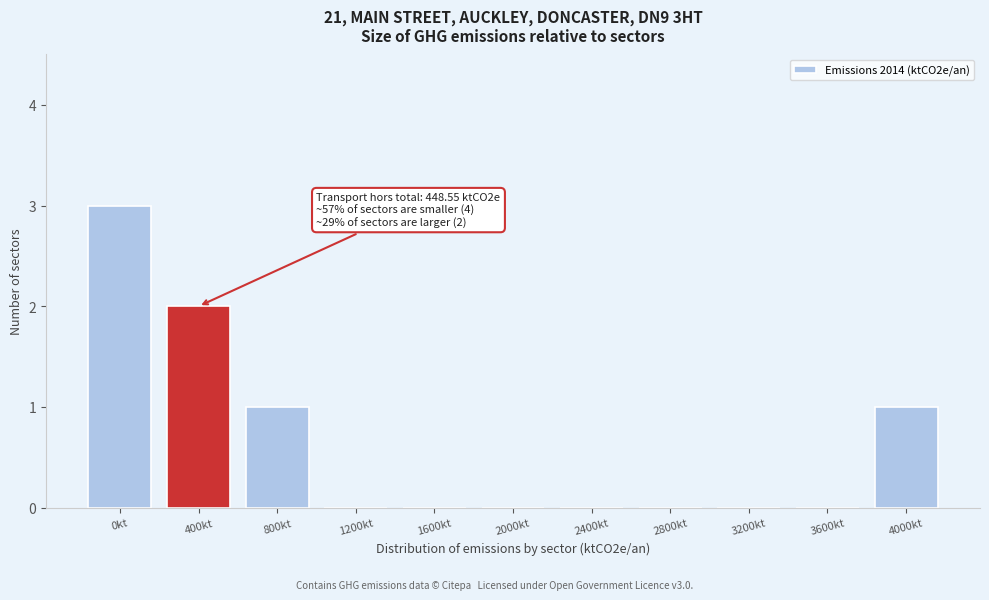

Reading right to left, list all the values displayed in this chart.

4000kt=1	3600kt=0	3200kt=0	2800kt=0	2400kt=0	2000kt=0	1600kt=0	1200kt=0	800kt=1	400kt=2	0kt=3